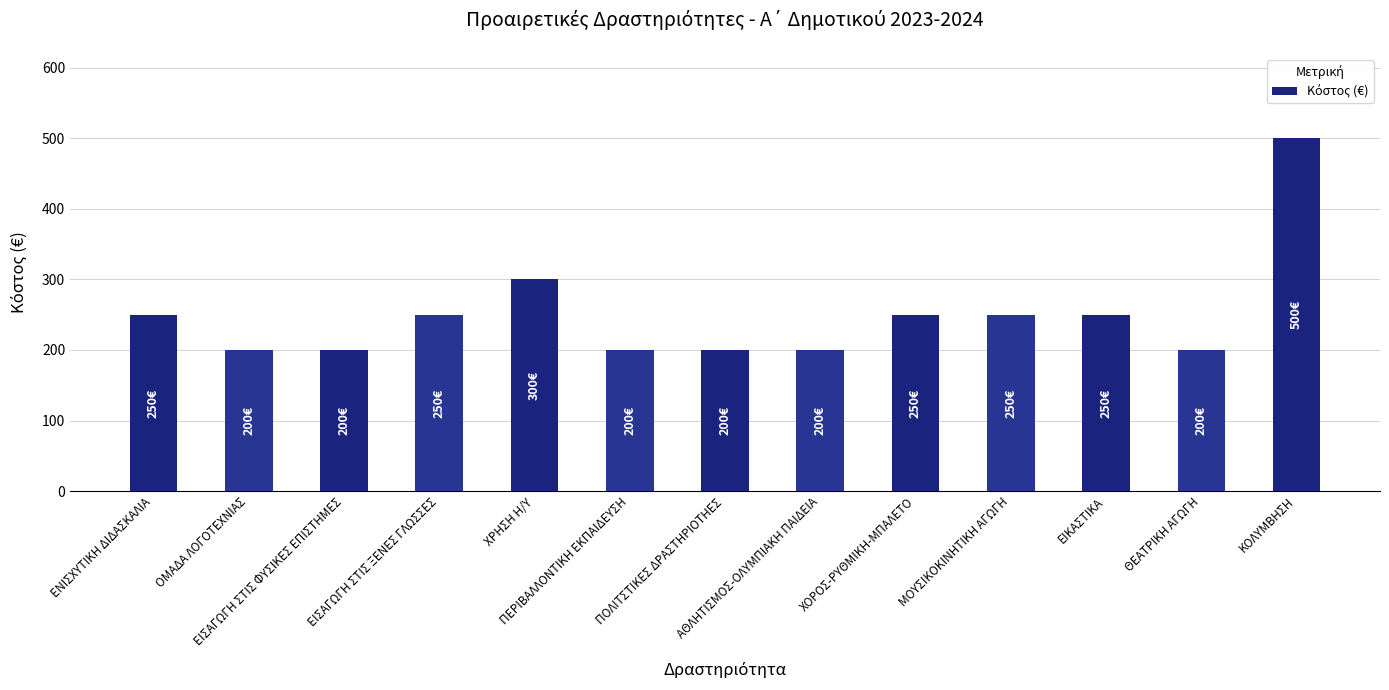

What is the approximate value at ΠΕΡΙΒΑΛΛΟΝΤΙΚΗ ΕΚΠΑΙΔΕΥΣΗ, to the nearest 10?

200